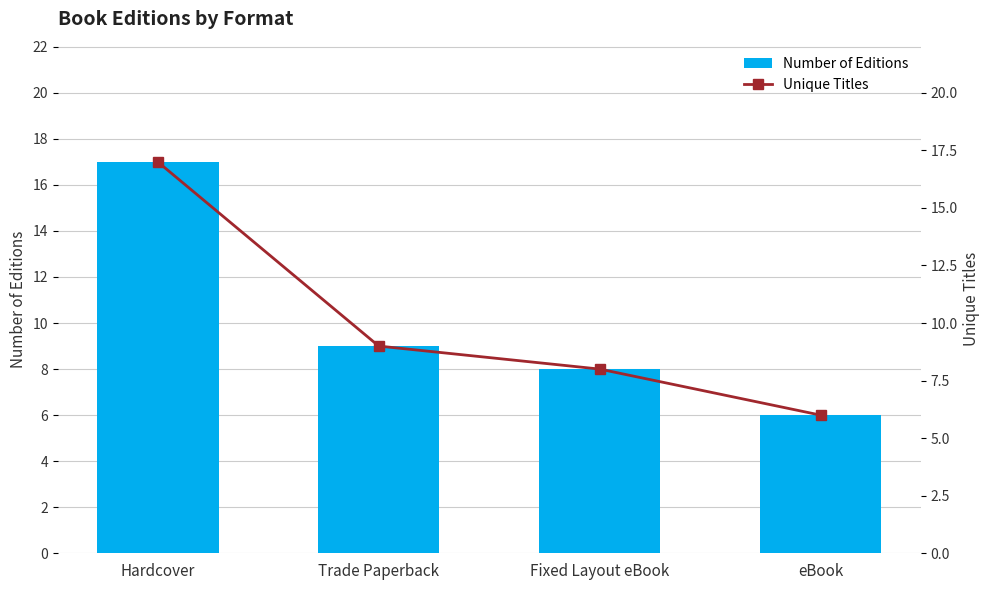

At which category does the chart reach its peak across all series?

Hardcover